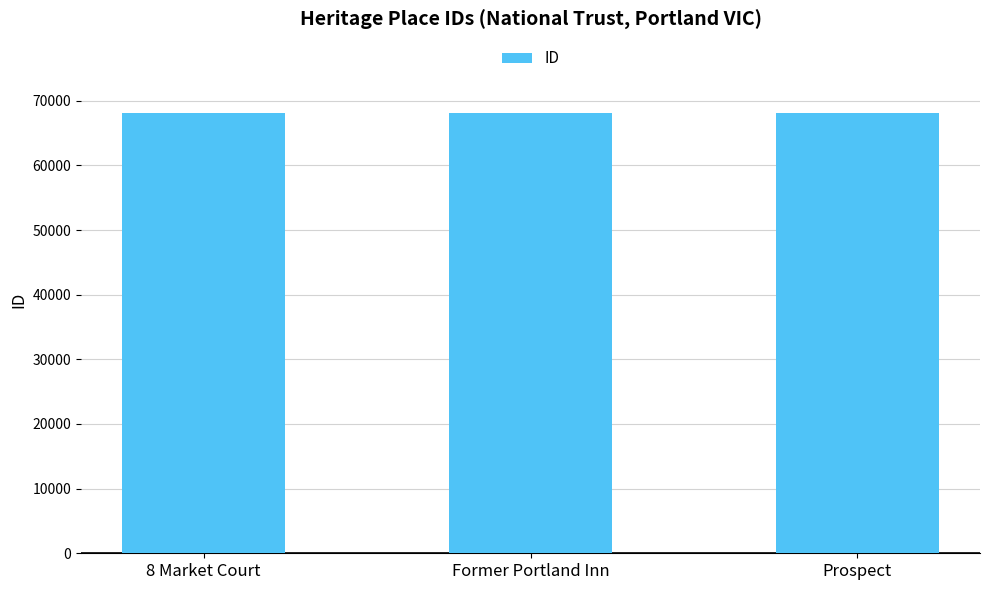

How many data points are less than 68117?

1